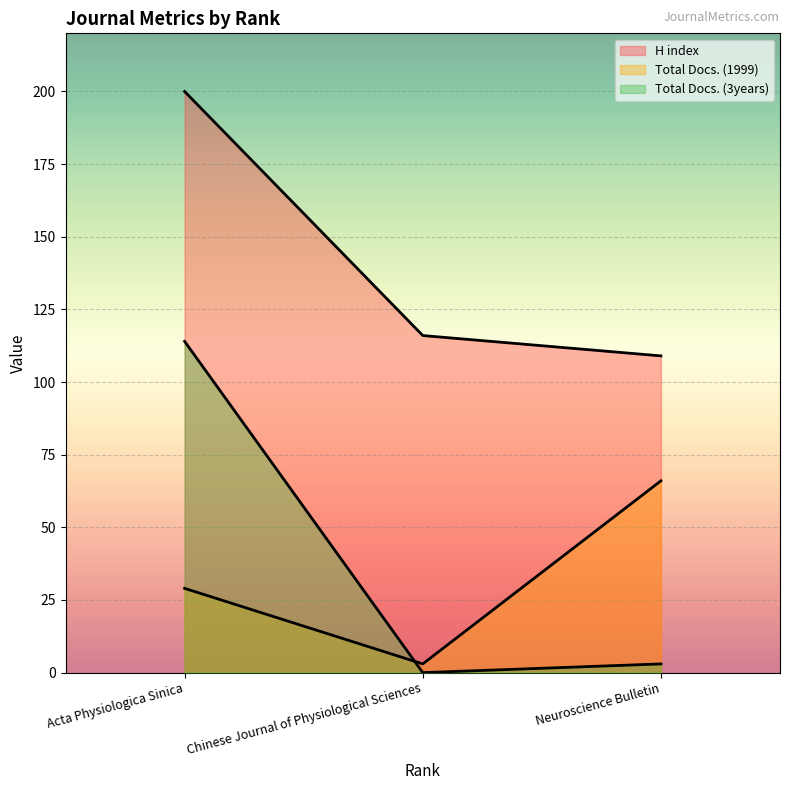

The Total Docs. (3years) series shows 49 at Acta Physiologica Sinica. True or false?

False